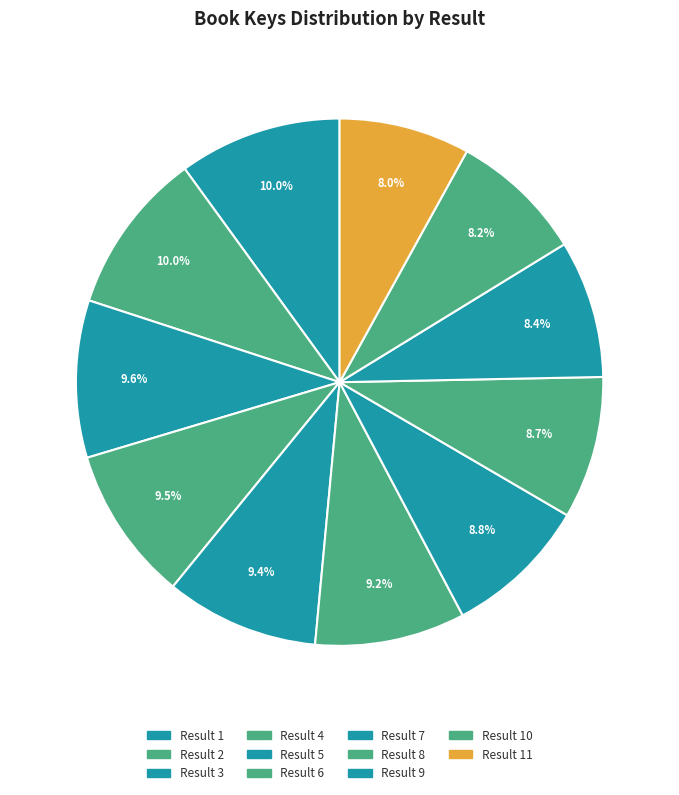

Is there any slice that represents more than half of the pie?

No